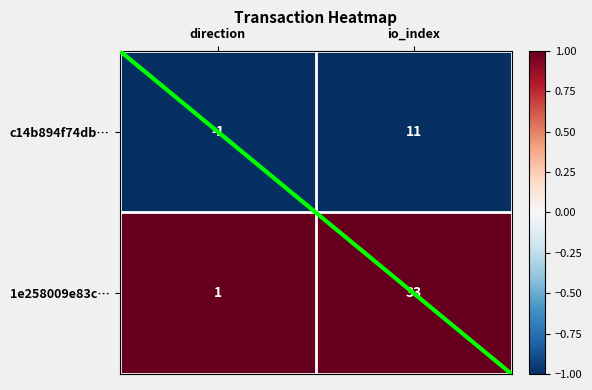

Reading left to right, list all the values displayed in this chart.

c14b894f74db…: direction=-1	io_index=11
1e258009e83c…: direction=1	io_index=33